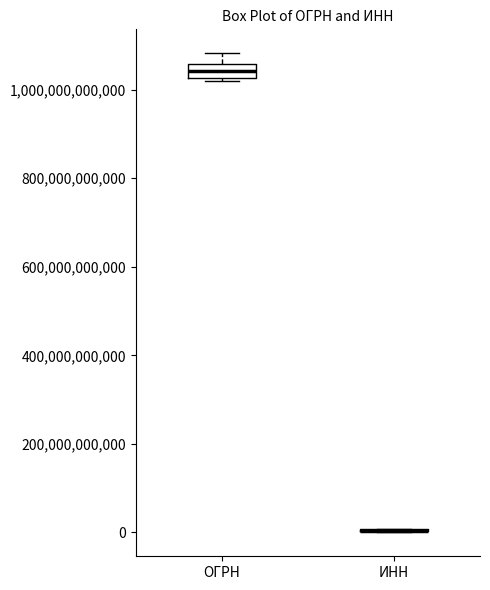

Comparing the boxes themselves (not the whiskers), which one is the tallest?

ОГРН